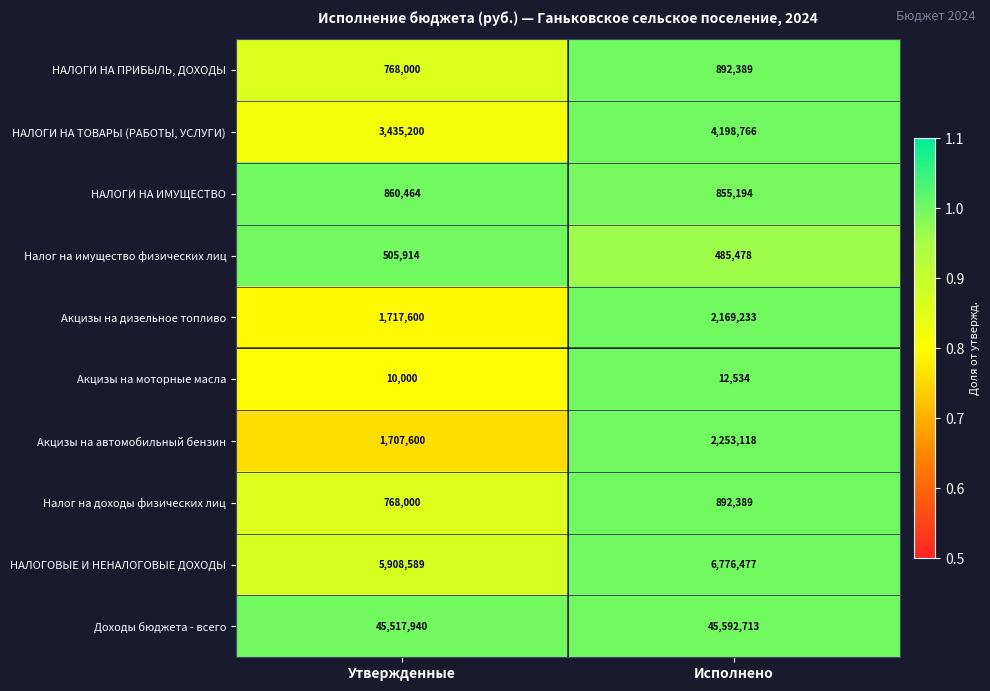

Reading left to right, extract all data points from this chart.

НАЛОГИ НА ПРИБЫЛЬ, ДОХОДЫ: Утвержденные=768000	Исполнено=892389
НАЛОГИ НА ТОВАРЫ (РАБОТЫ, УСЛУГИ): Утвержденные=3435200	Исполнено=4198766
НАЛОГИ НА ИМУЩЕСТВО: Утвержденные=860464	Исполнено=855194
Налог на имущество физических лиц: Утвержденные=505914	Исполнено=485478
Акцизы на дизельное топливо: Утвержденные=1717600	Исполнено=2169233
Акцизы на моторные масла: Утвержденные=10000	Исполнено=12534
Акцизы на автомобильный бензин: Утвержденные=1707600	Исполнено=2253118
Налог на доходы физических лиц: Утвержденные=768000	Исполнено=892389
НАЛОГОВЫЕ И НЕНАЛОГОВЫЕ ДОХОДЫ: Утвержденные=5908589	Исполнено=6776477
Доходы бюджета - всего: Утвержденные=45517940	Исполнено=45592713